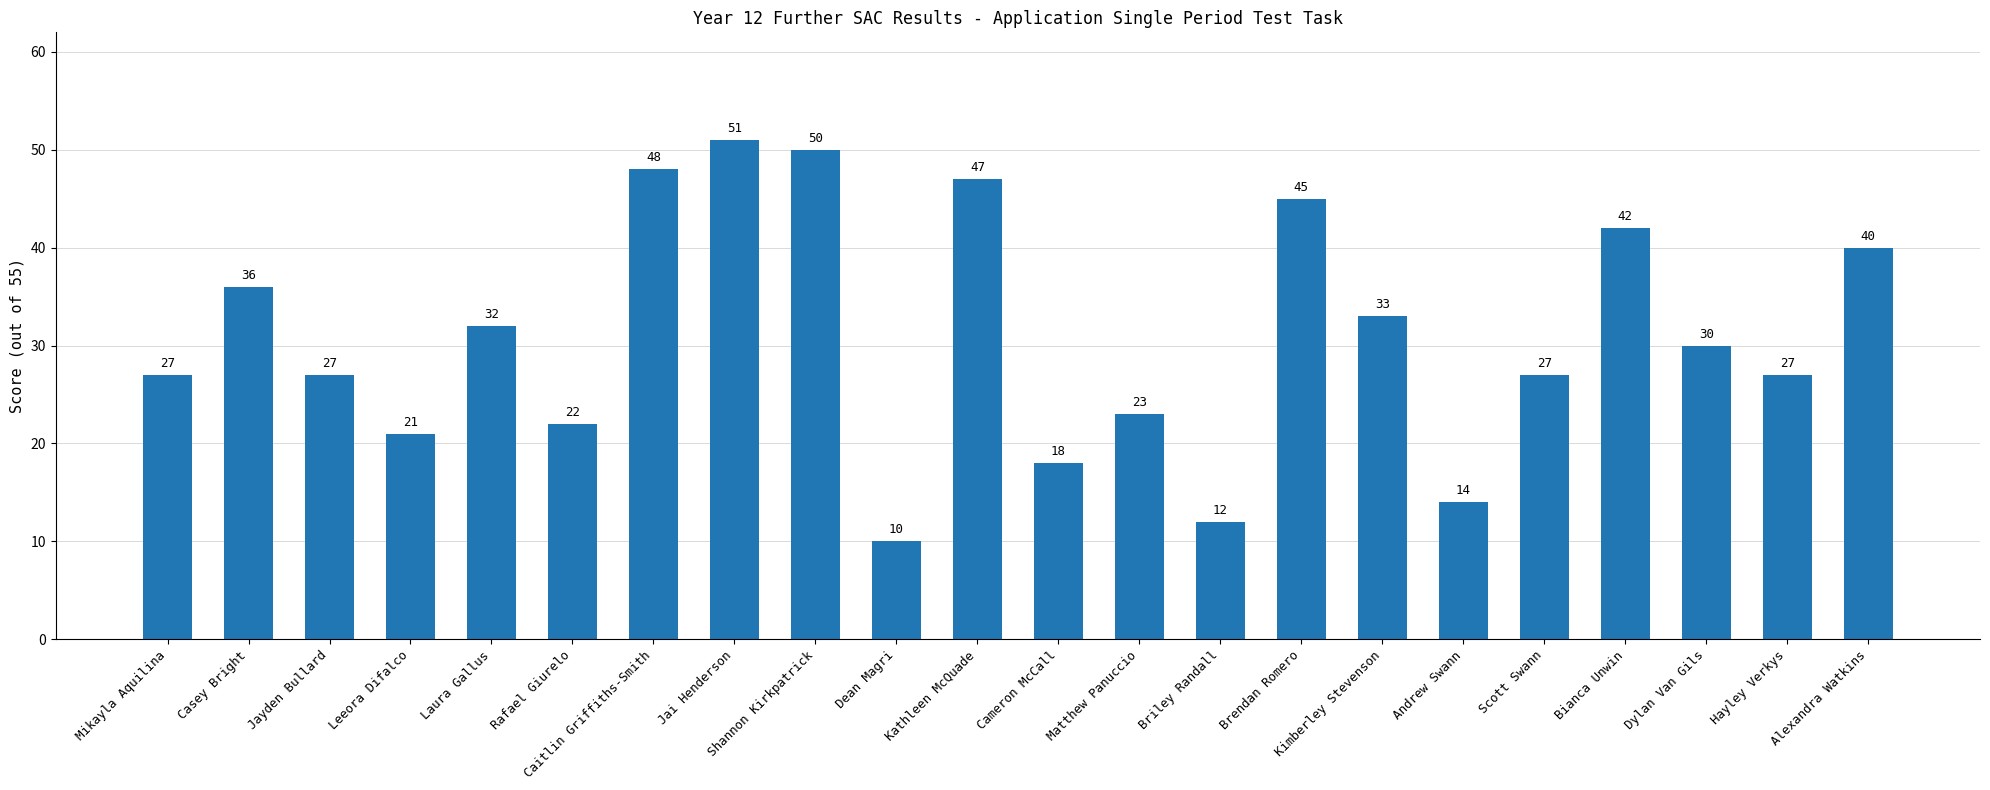

What position from the right is Cameron McCall?

11